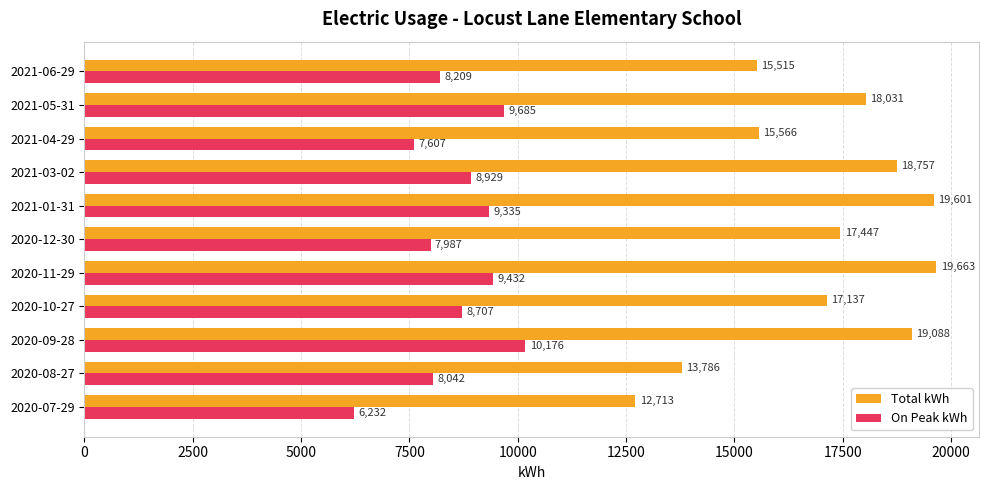

What are all the series names shown in the legend?

Total kWh, On Peak kWh